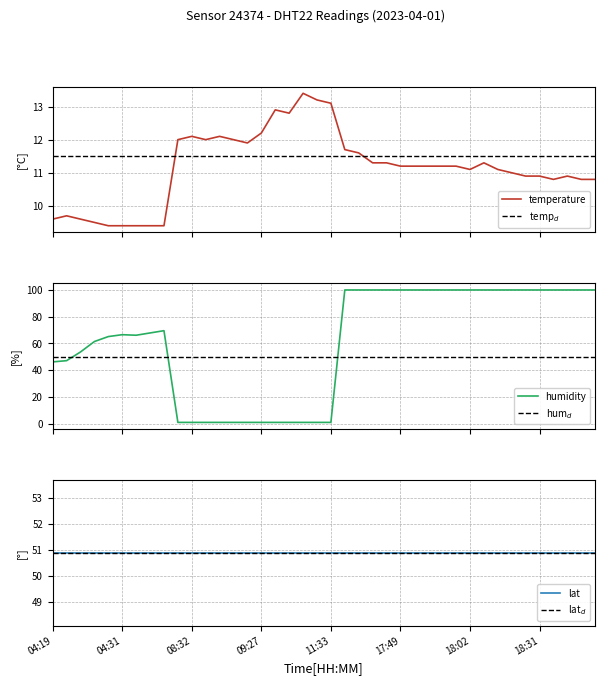

Is it true that humidity equals 65.1 at 04:29?

True